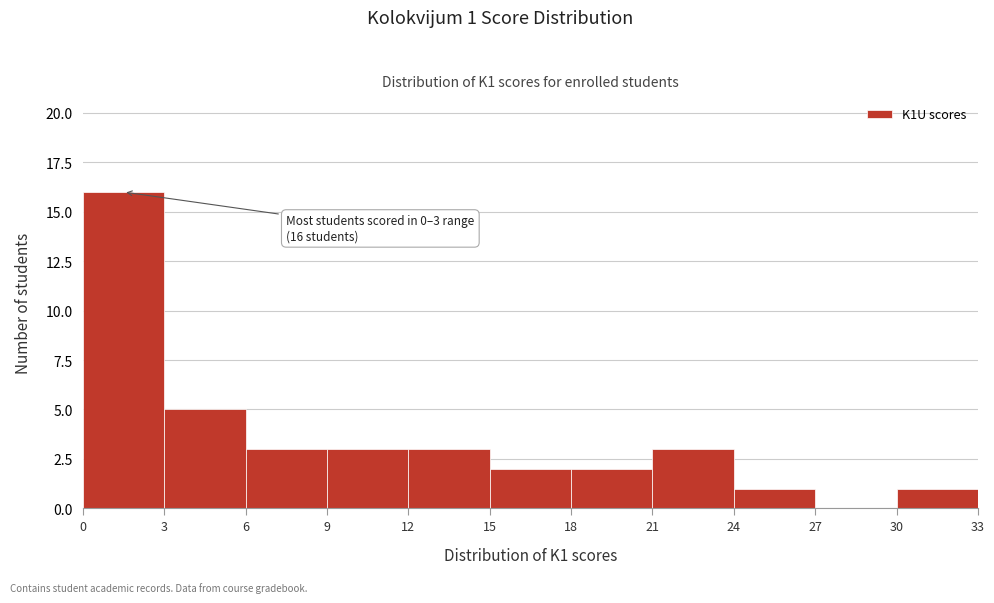

Over which range of the x-axis is the bar tallest?

0 to 3